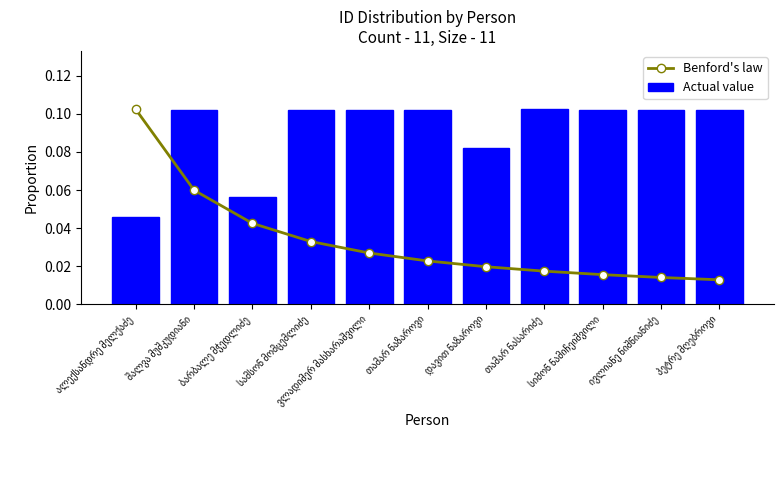

What is the sum of the Benford's law values at პეტრე მღებროვი and შალვა მუშკუდიანი?

0.1